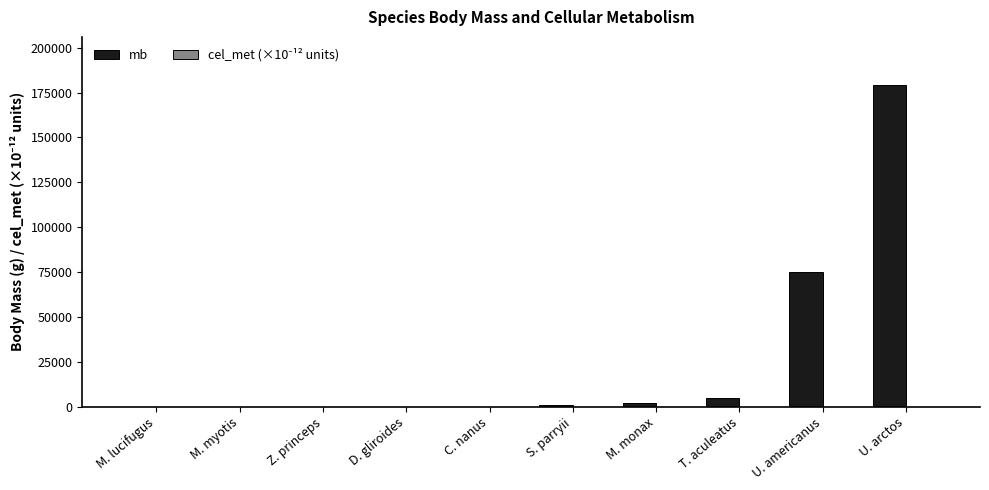

Which label corresponds to the largest value in the chart?

U. arctos